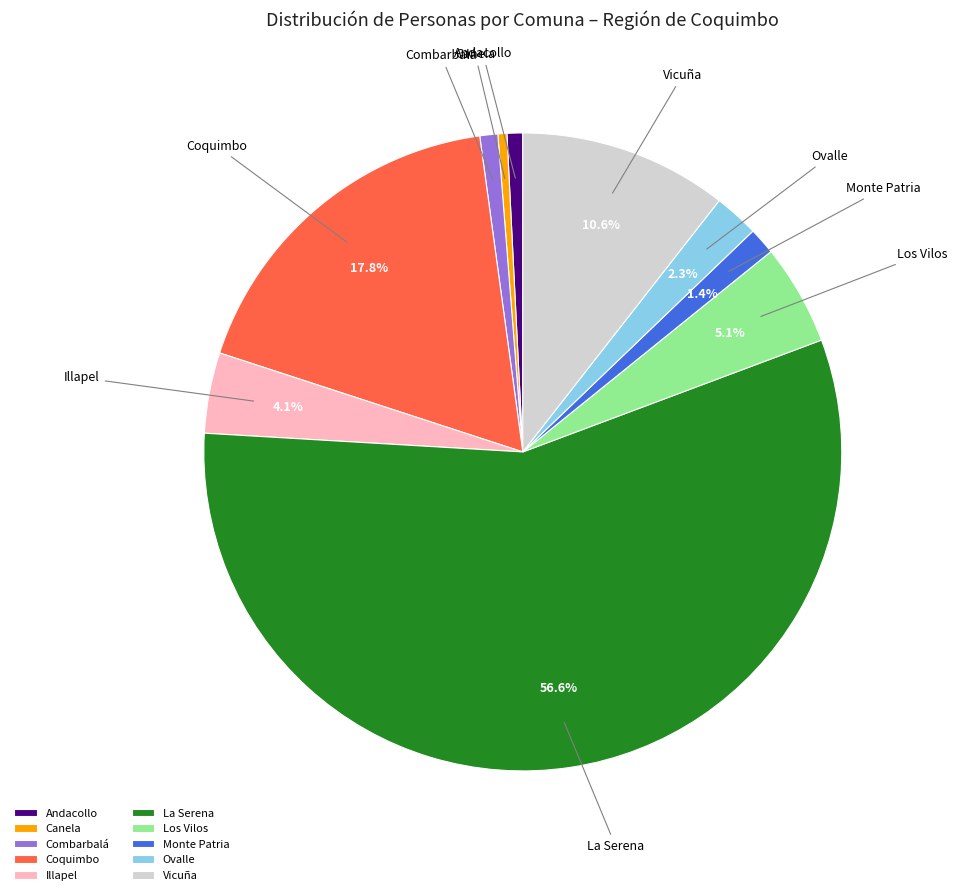

What is the majority slice?

La Serena